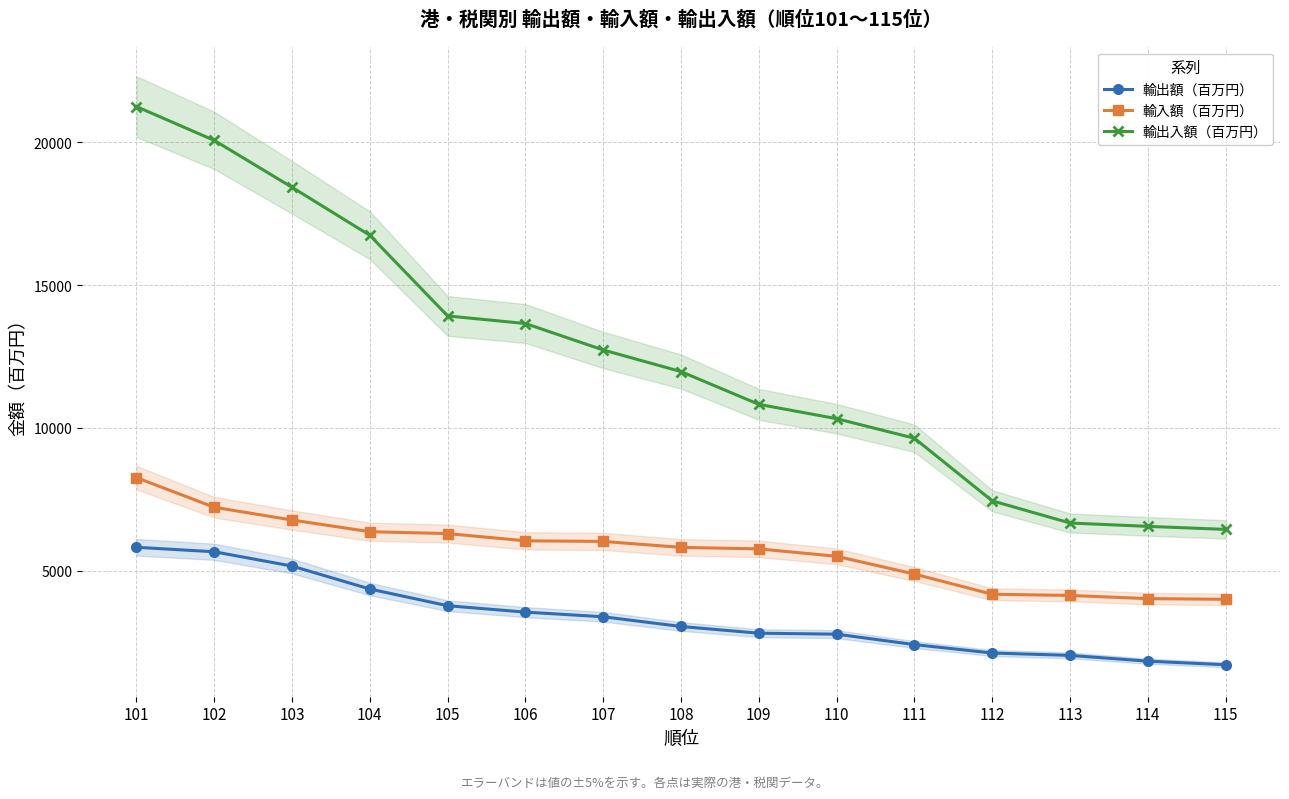

What is the maximum value shown in the chart?

21247.8